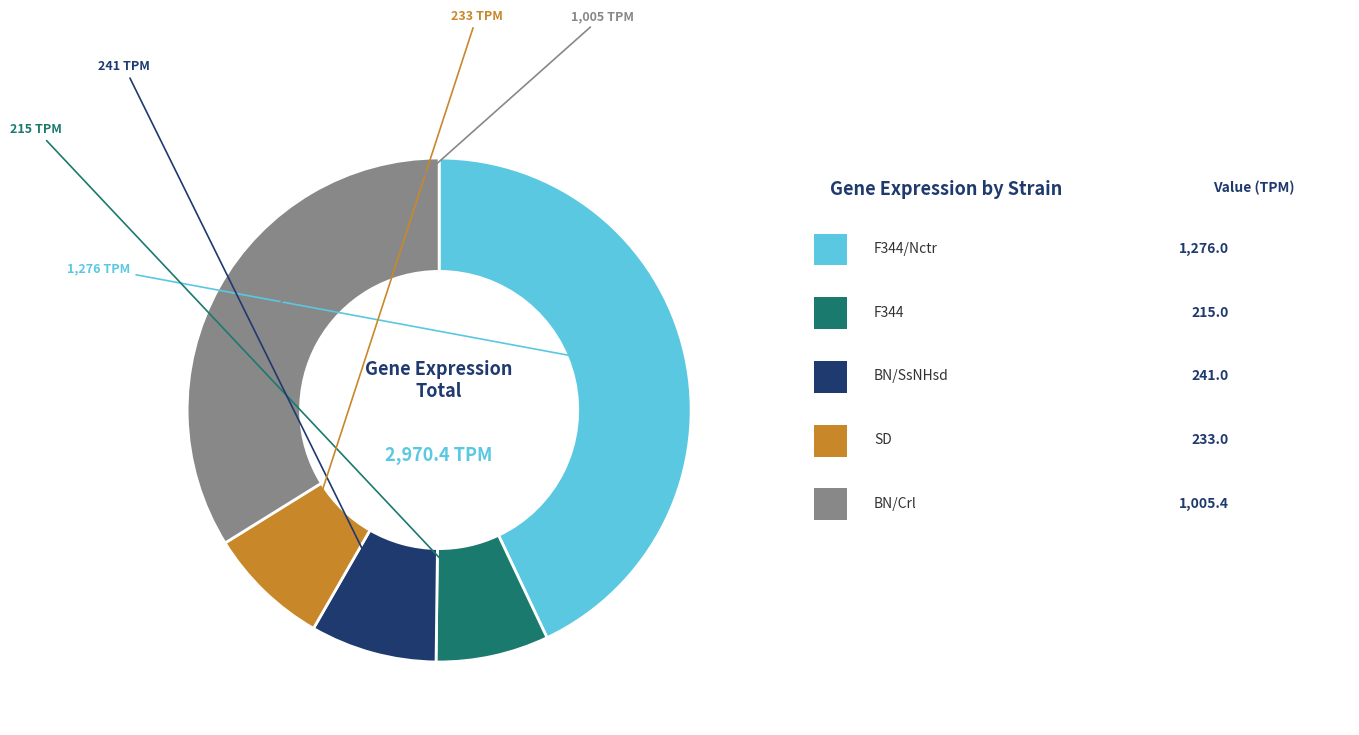

Is there any slice that represents more than half of the pie?

No